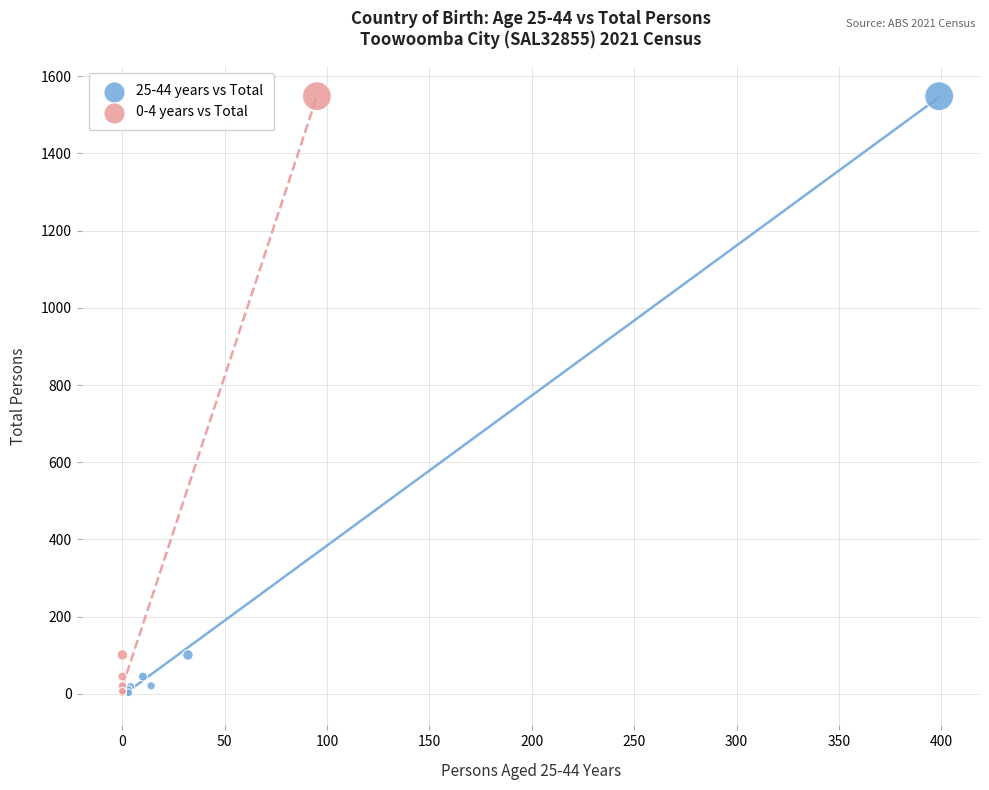

What are all the series names shown in the legend?

25-44 years vs Total, 0-4 years vs Total